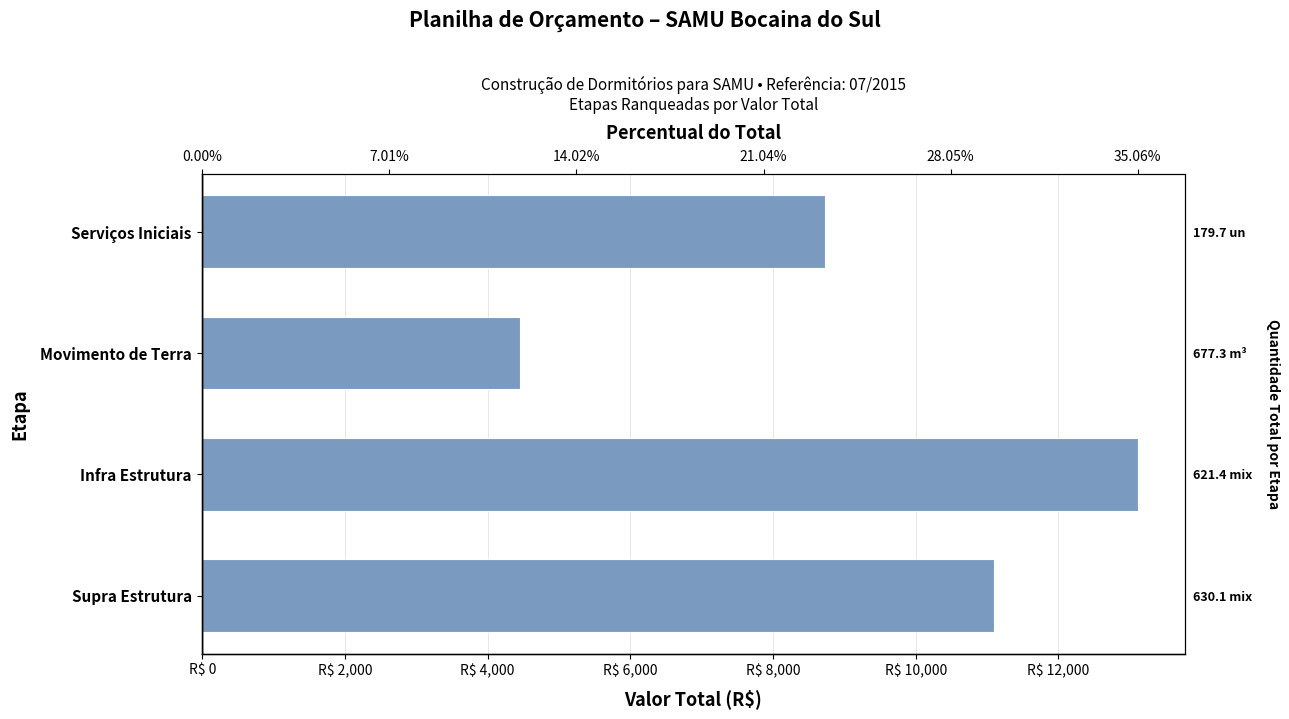

How many bars are there in total?

4